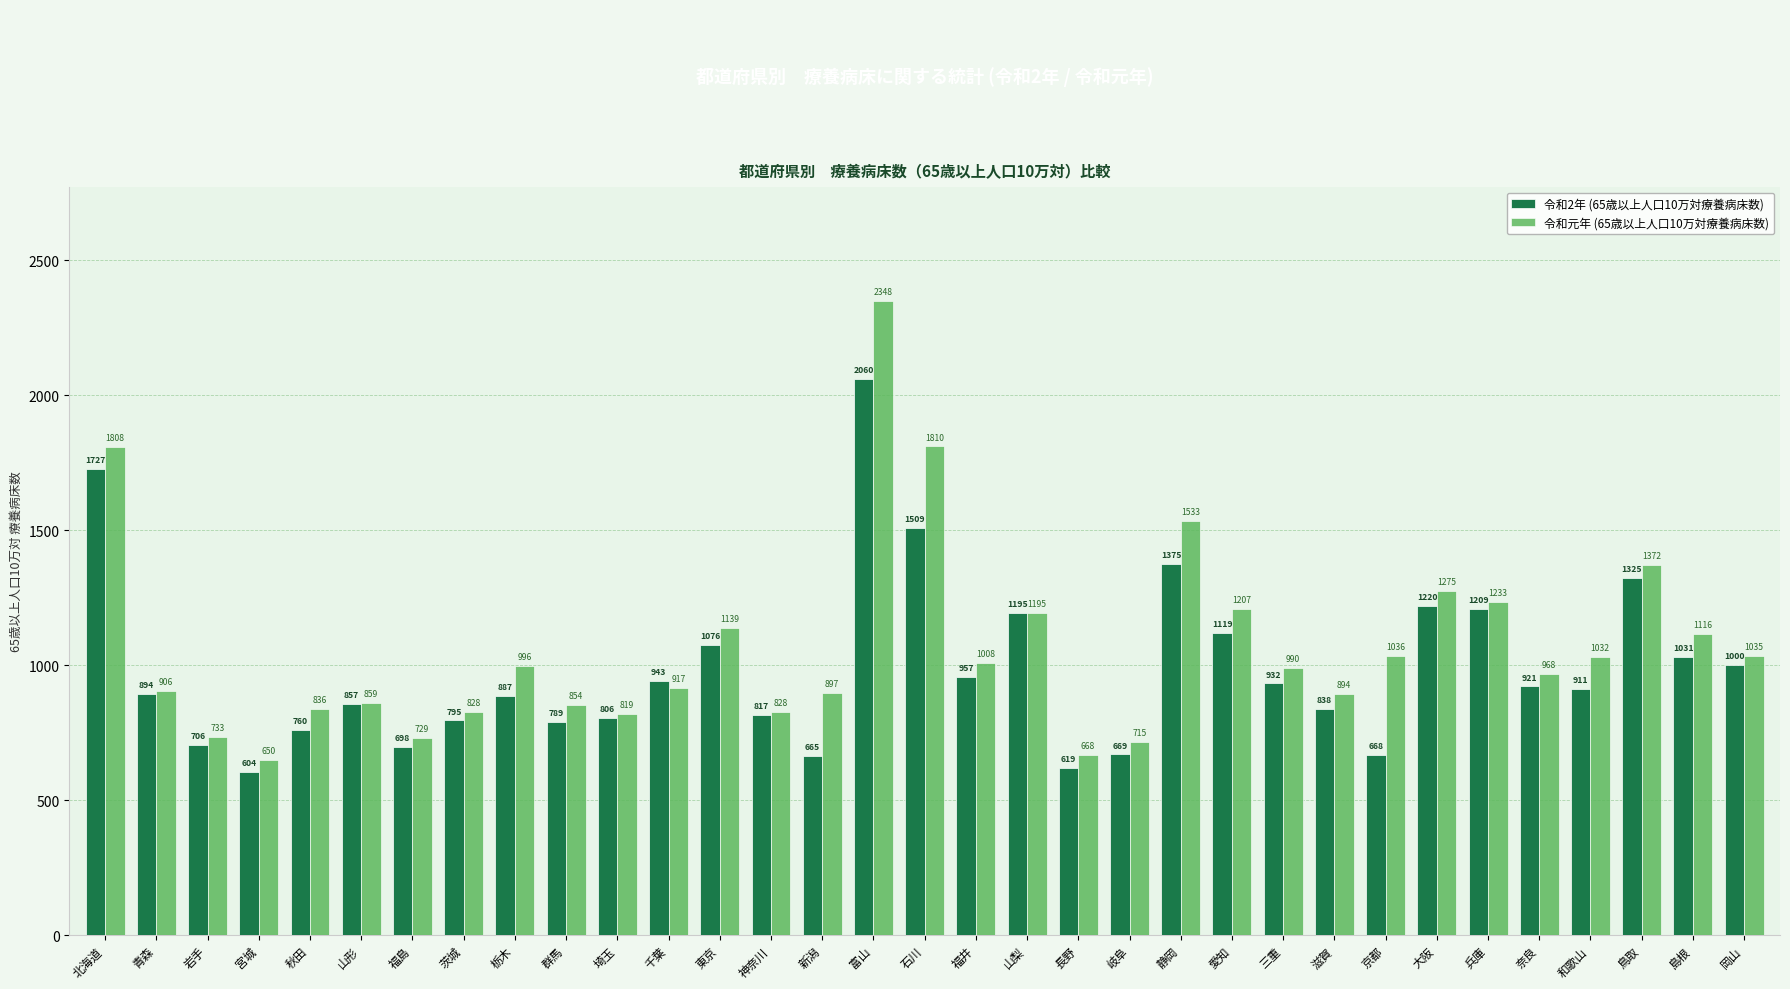

Is it true that 令和2年 (65歳以上人口10万対療養病床数) equals 1194.8 at 山梨?

True